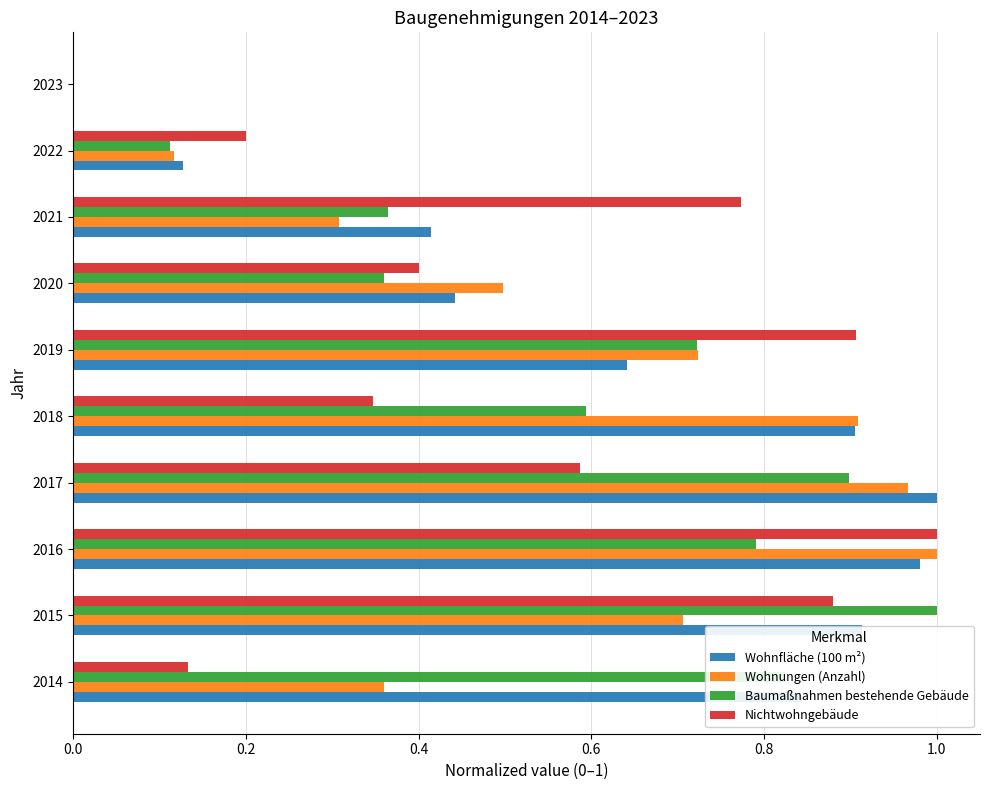

Between 2020 and 2023, which series saw the biggest shift?

Wohnungen (Anzahl)